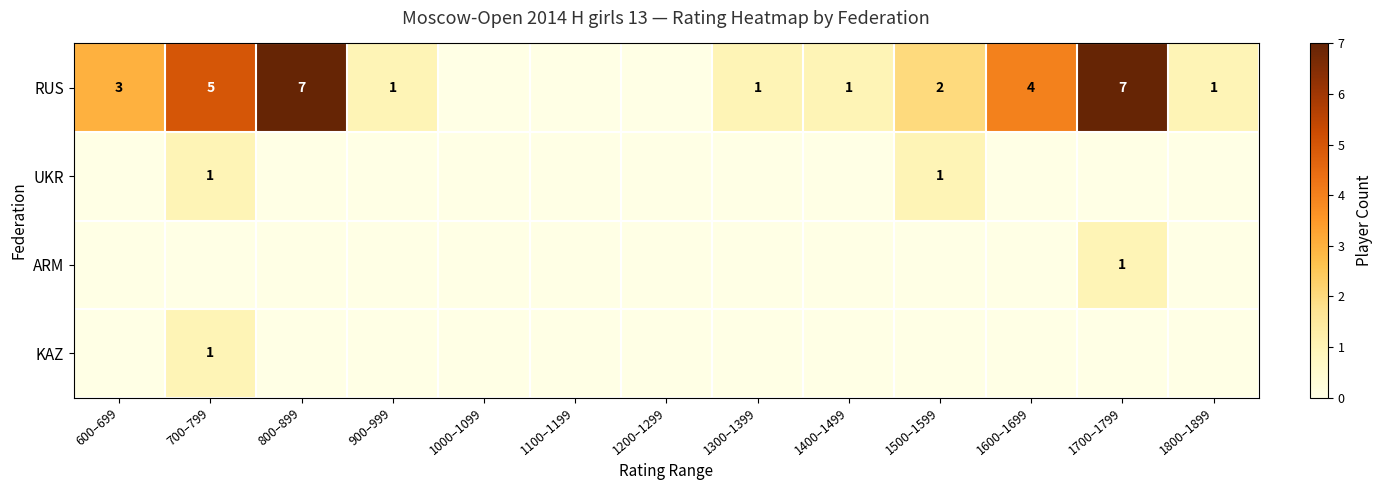

The value of KAZ at 700–799 is 1. True or false?

True